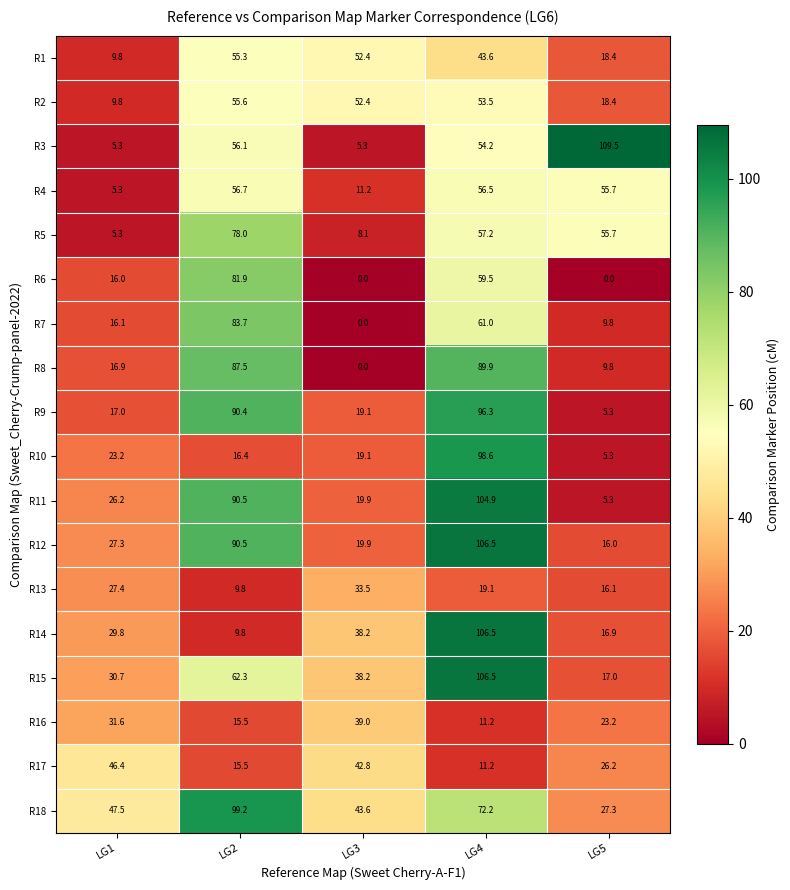

Which series has the largest total across all categories?

R18